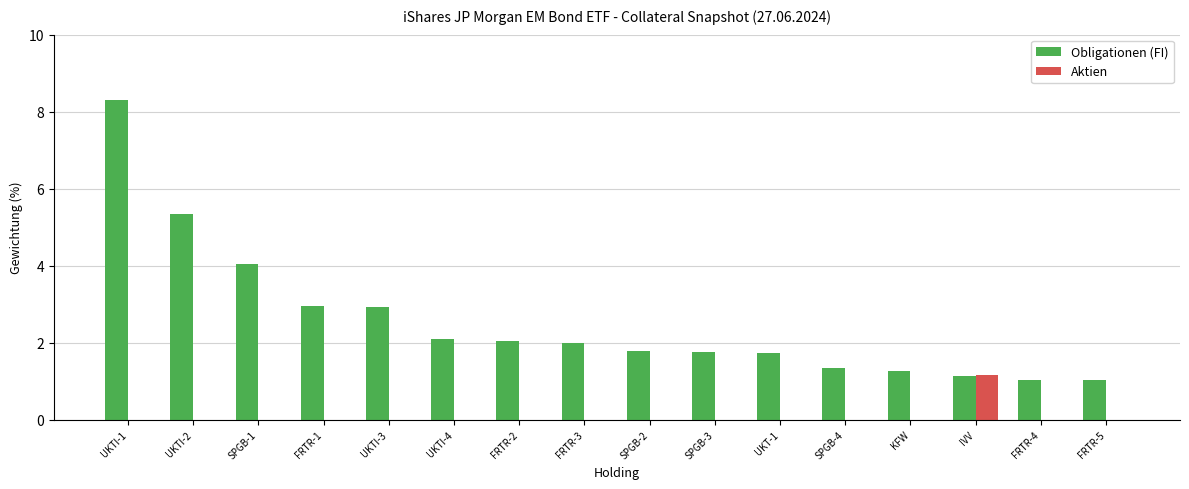

How many groups of bars are there?

16